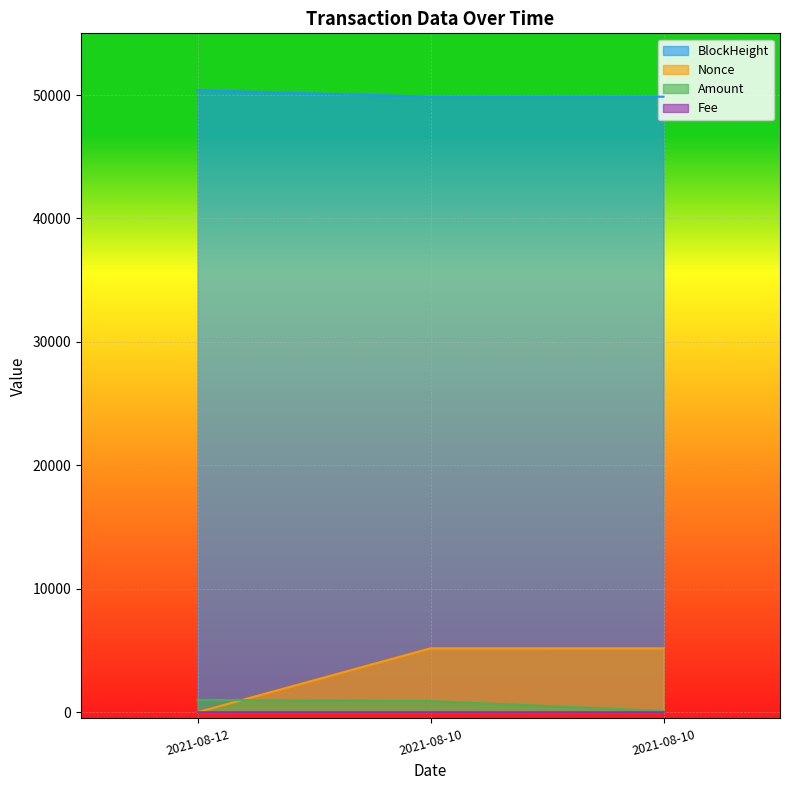

How many lines are shown in the chart?

4